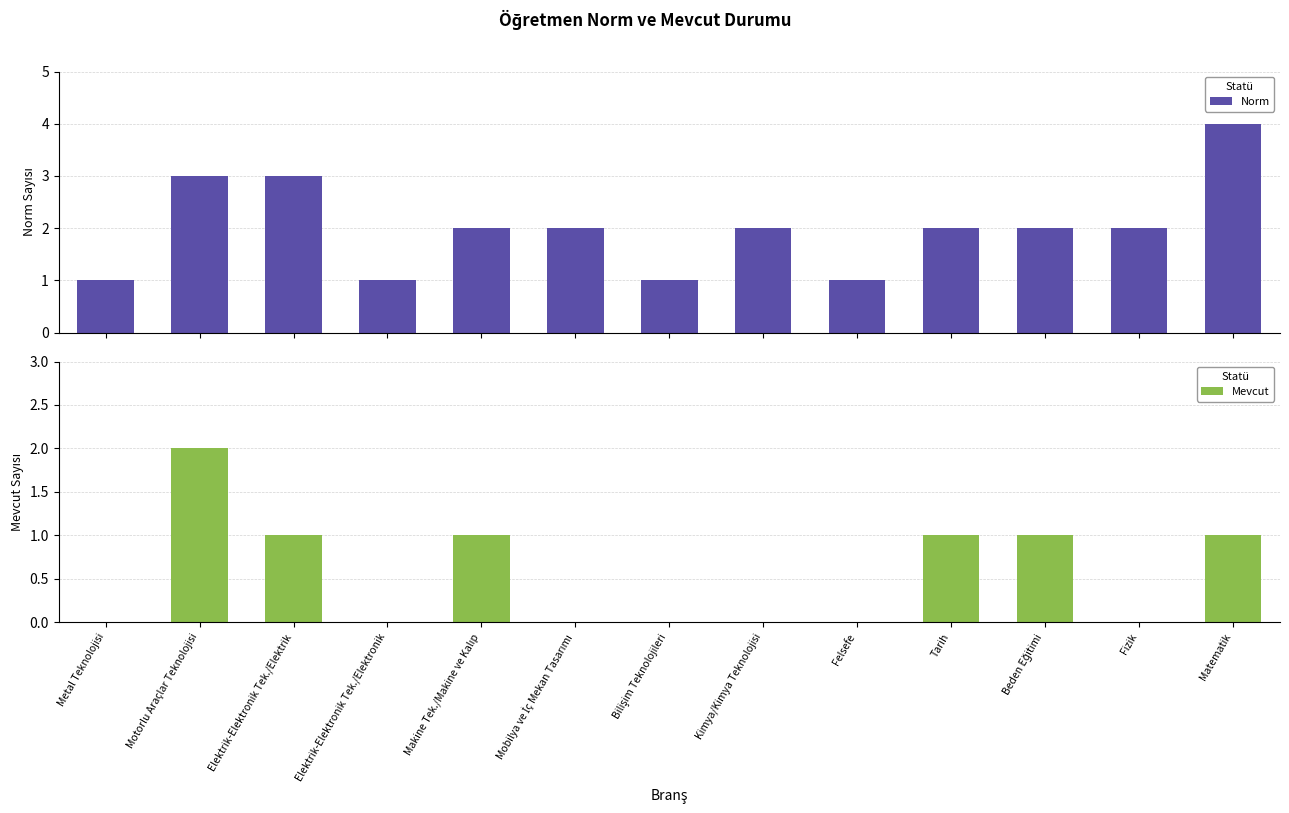

Rank the series by their average value, from lowest to highest.

Mevcut, Norm